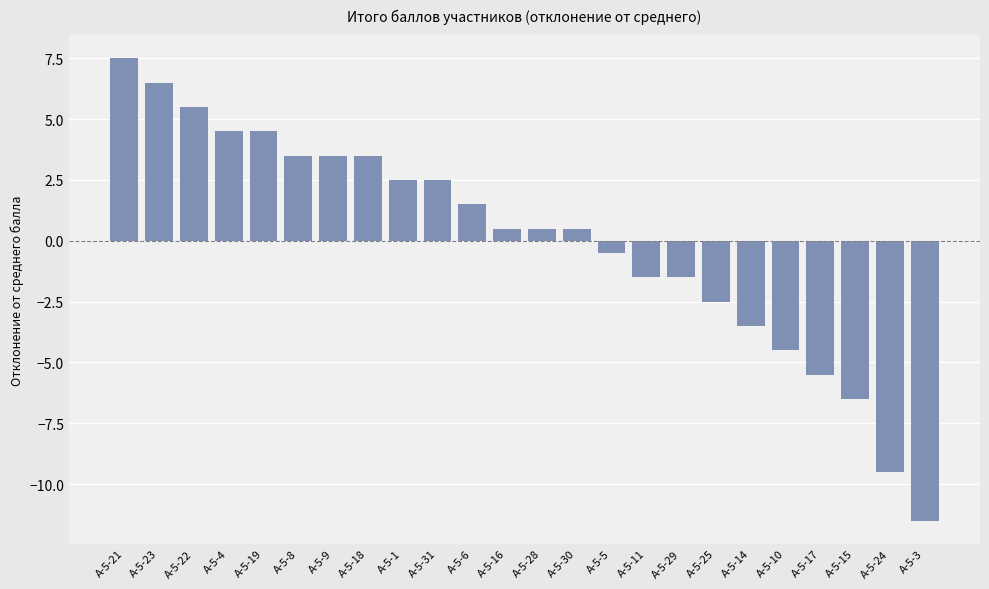

The chart shows a value of -1.5 at А-5-11. True or false?

True